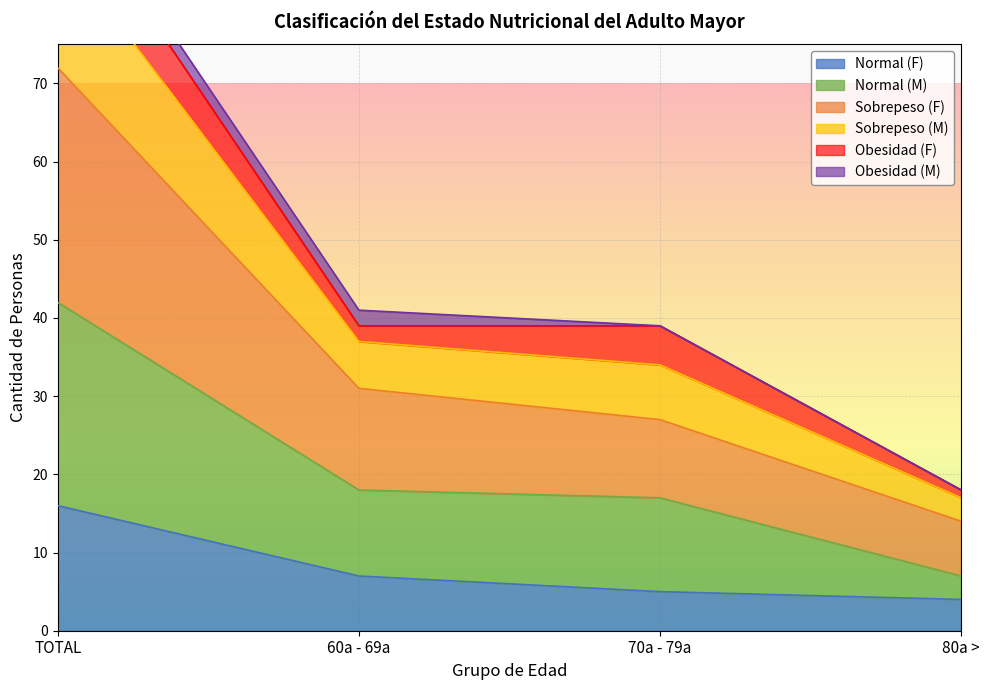

What is the lowest value of the Normal (F) series?

4